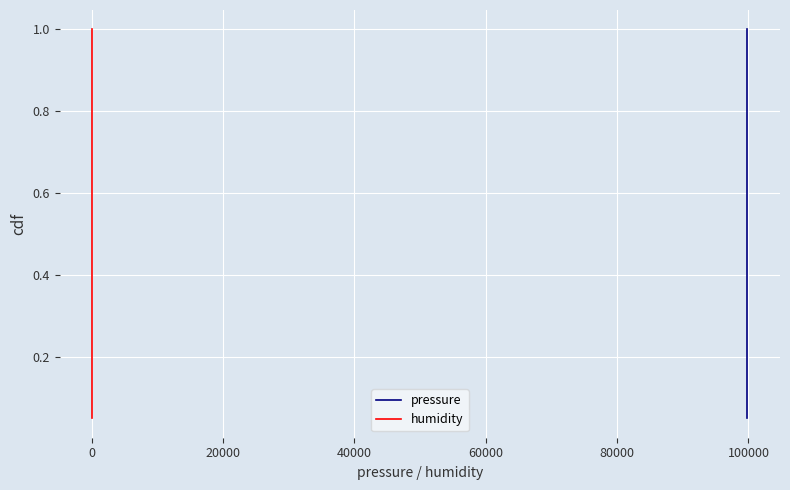

What is the maximum value for pressure?

1.0